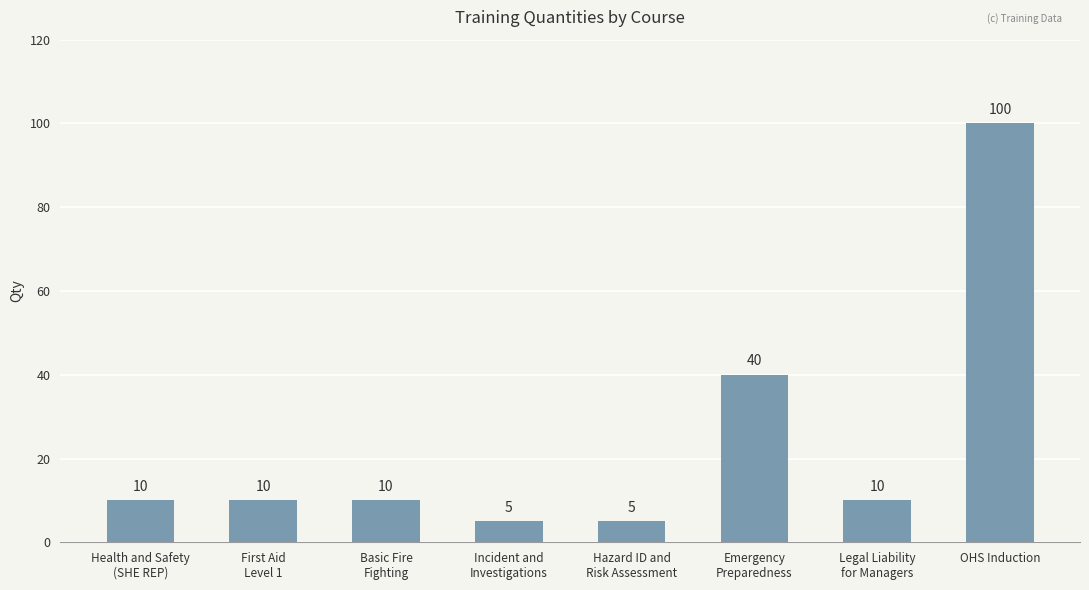

What is the average value?

24